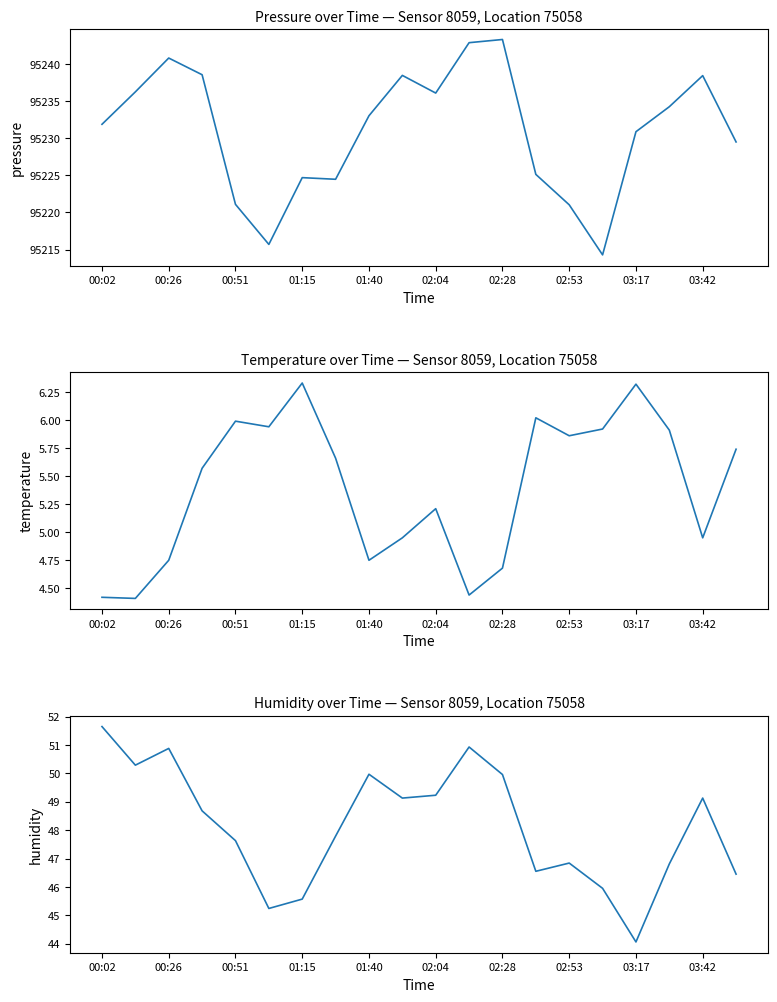

What is the maximum value for pressure?

95243.3